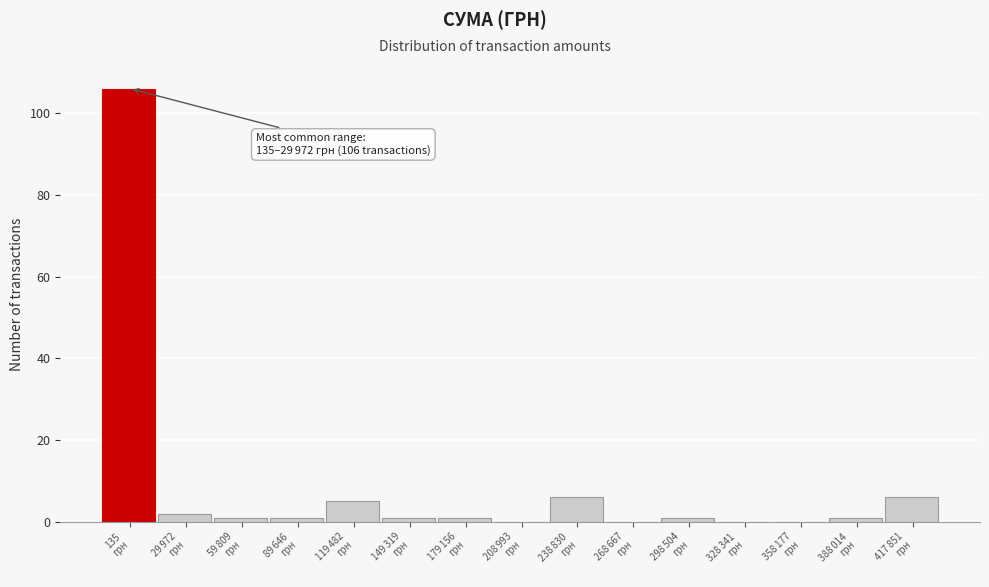

What is the greatest value displayed?

106